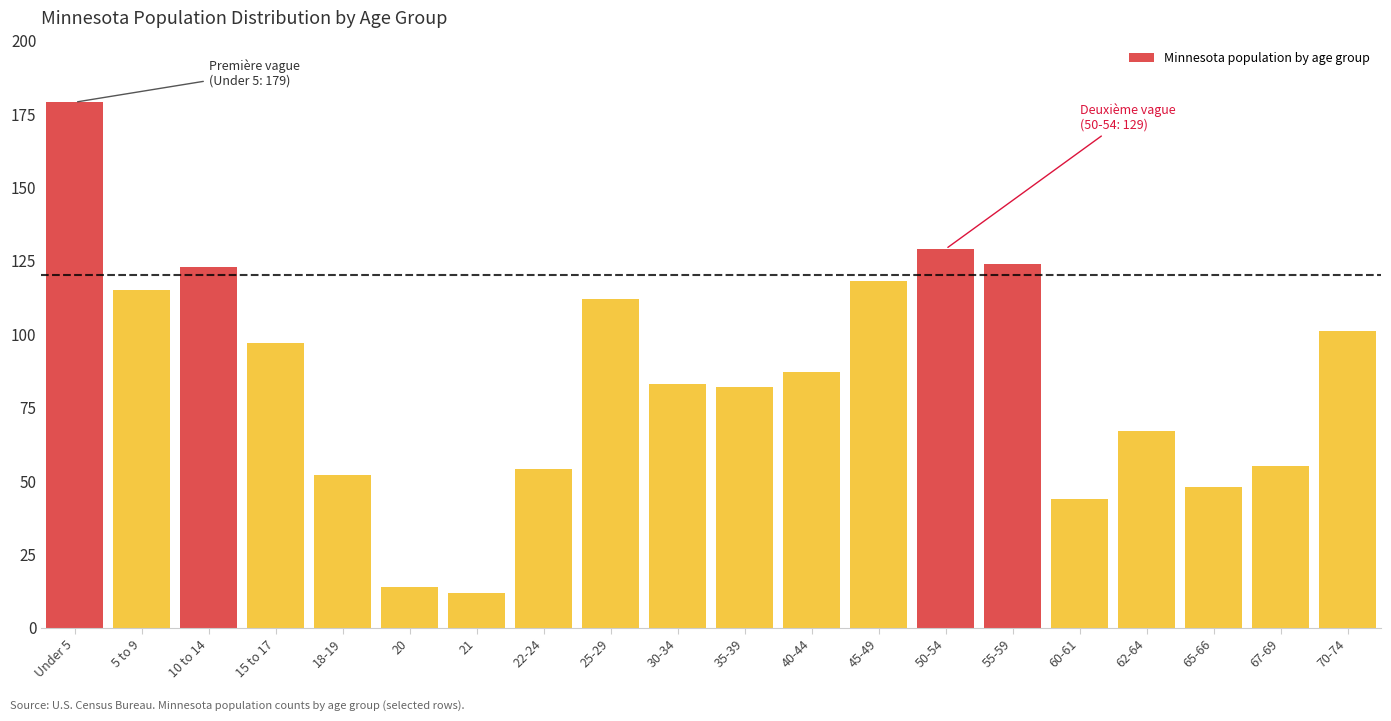

Reading right to left, list all the values displayed in this chart.

101	55	48	67	44	124	129	118	87	82	83	112	54	12	14	52	97	123	115	179